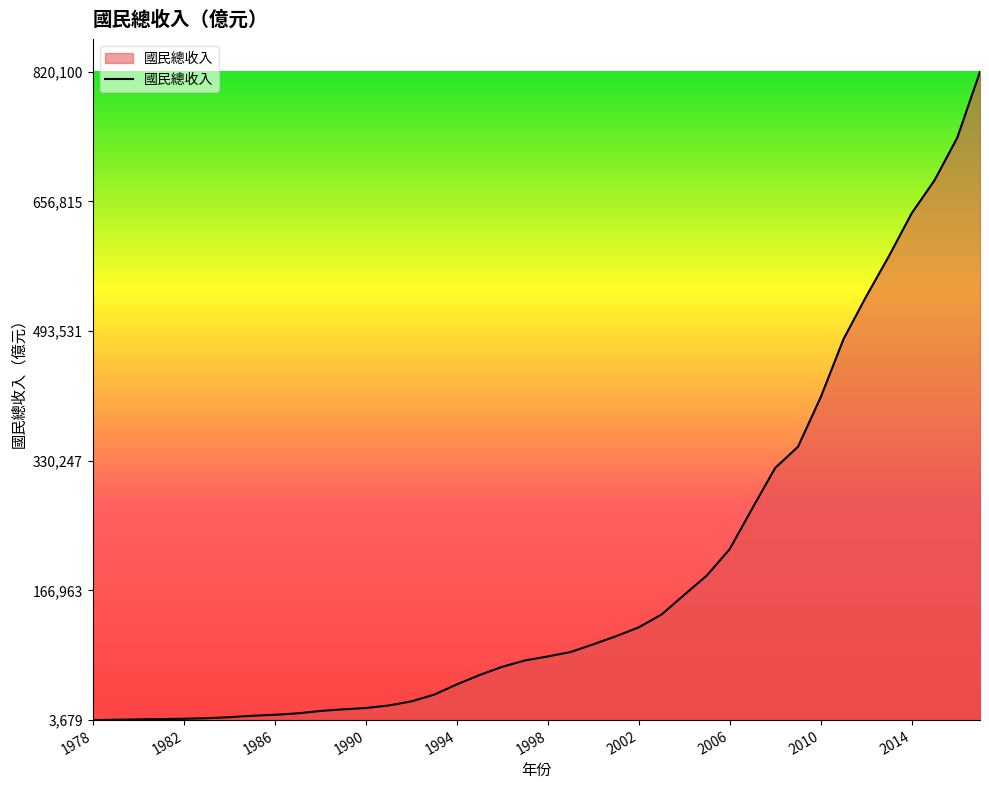

What is the smallest value displayed?

3678.7